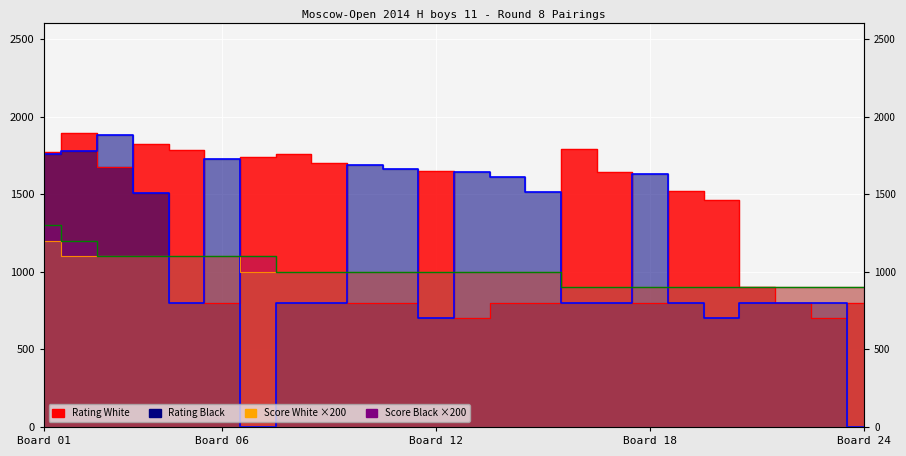

What is the difference between the maximum and minimum values in the Score_Black series?

400